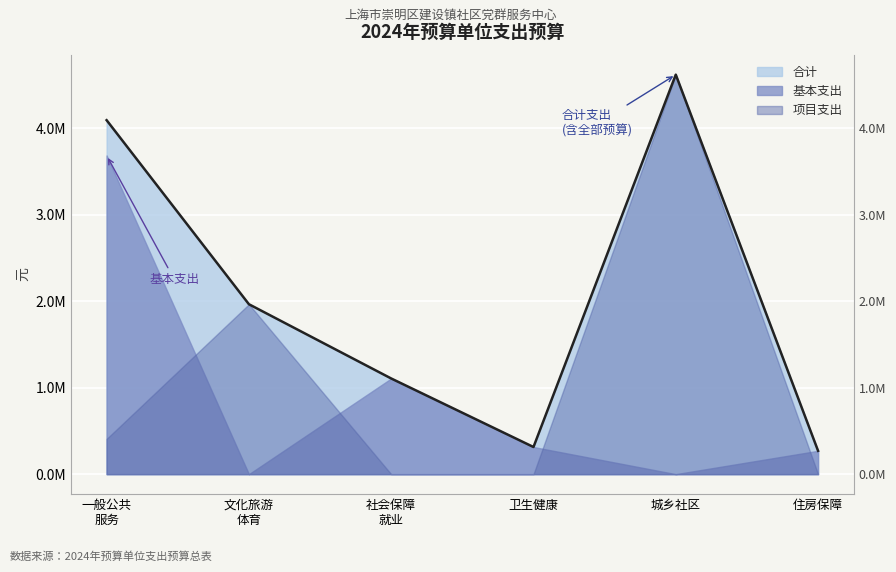

True or false: the data has more than 0 interior local peaks.

True